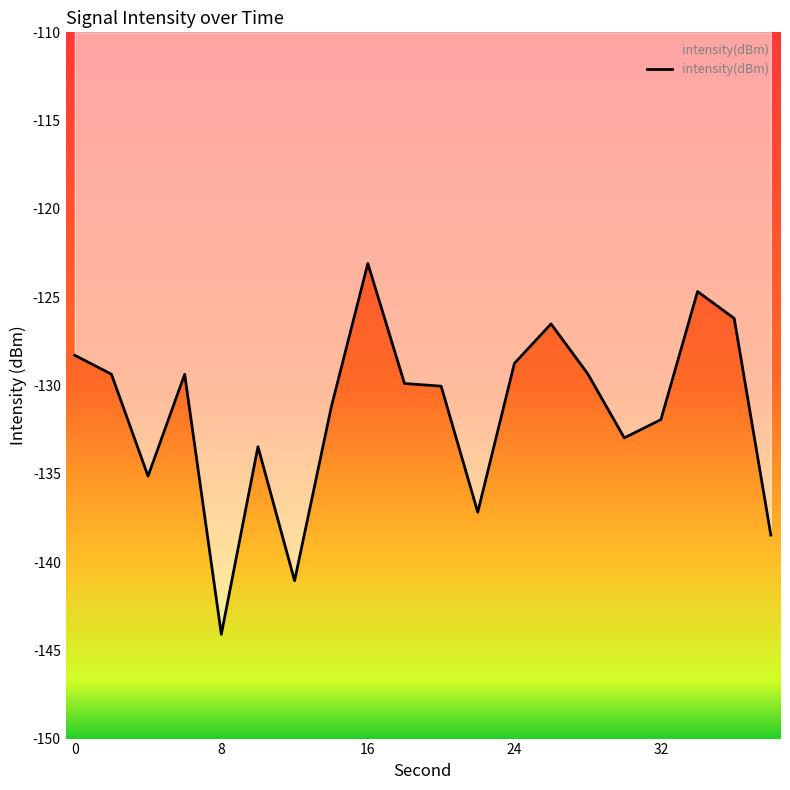

What is the smallest value displayed?

-144.1